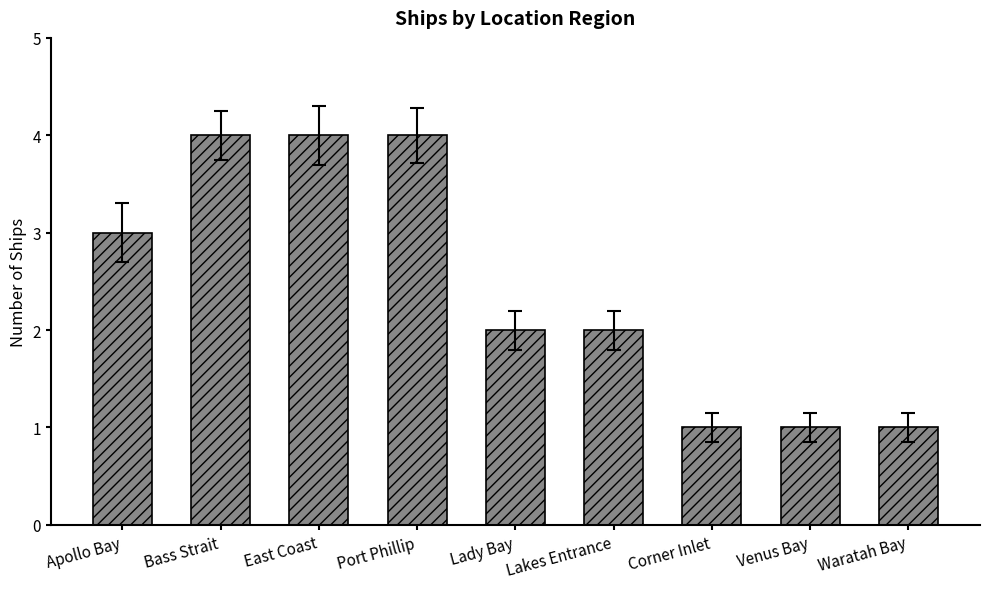

Does the chart contain any negative values?

No